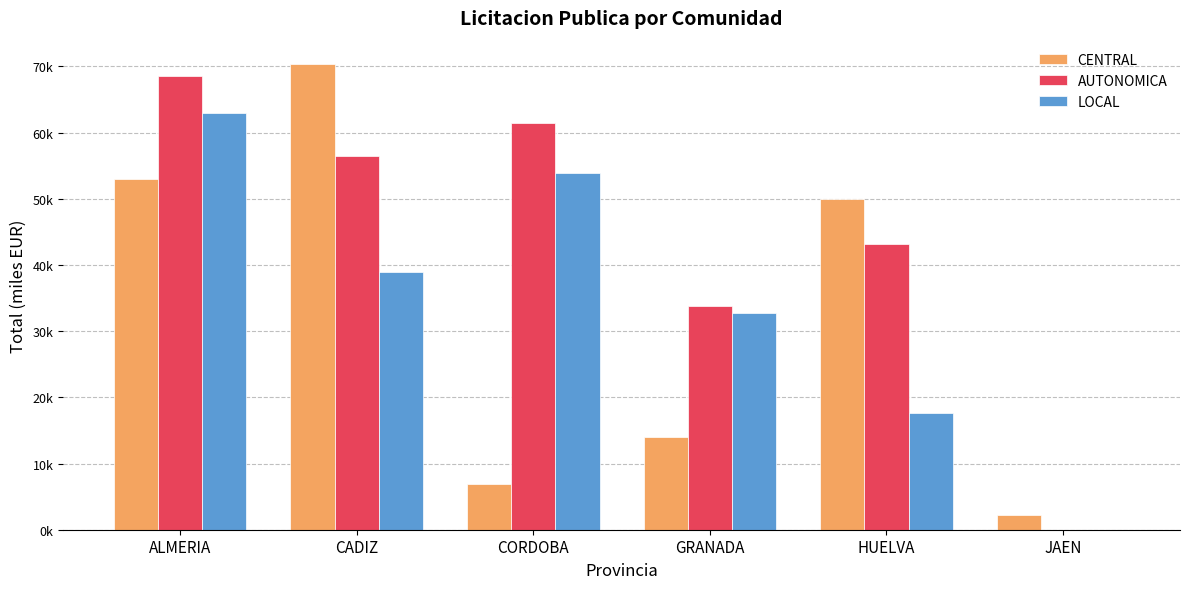

At which category is the sum across all series the highest?

ALMERIA